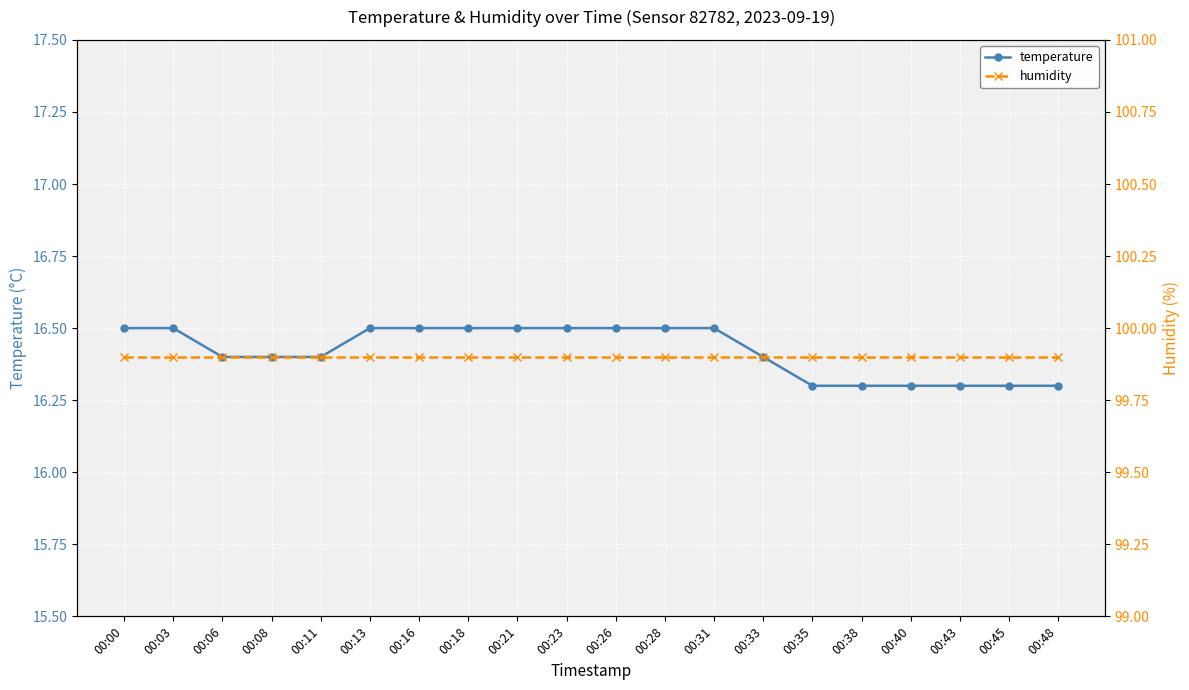

Is it true that temperature equals 21.8 at 00:28?

False